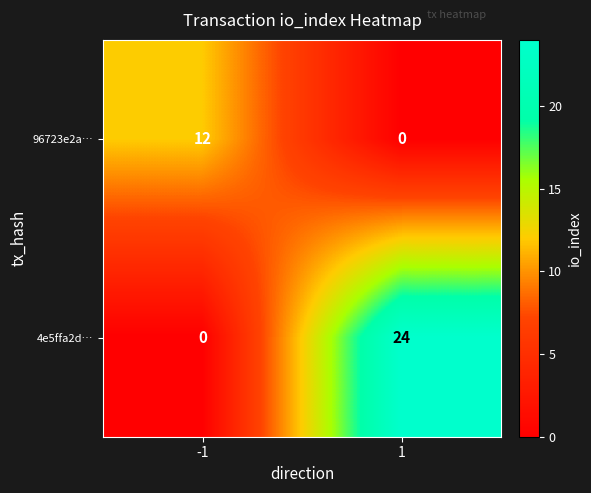

Rank the series by their average value, from lowest to highest.

96723e2a…, 4e5ffa2d…